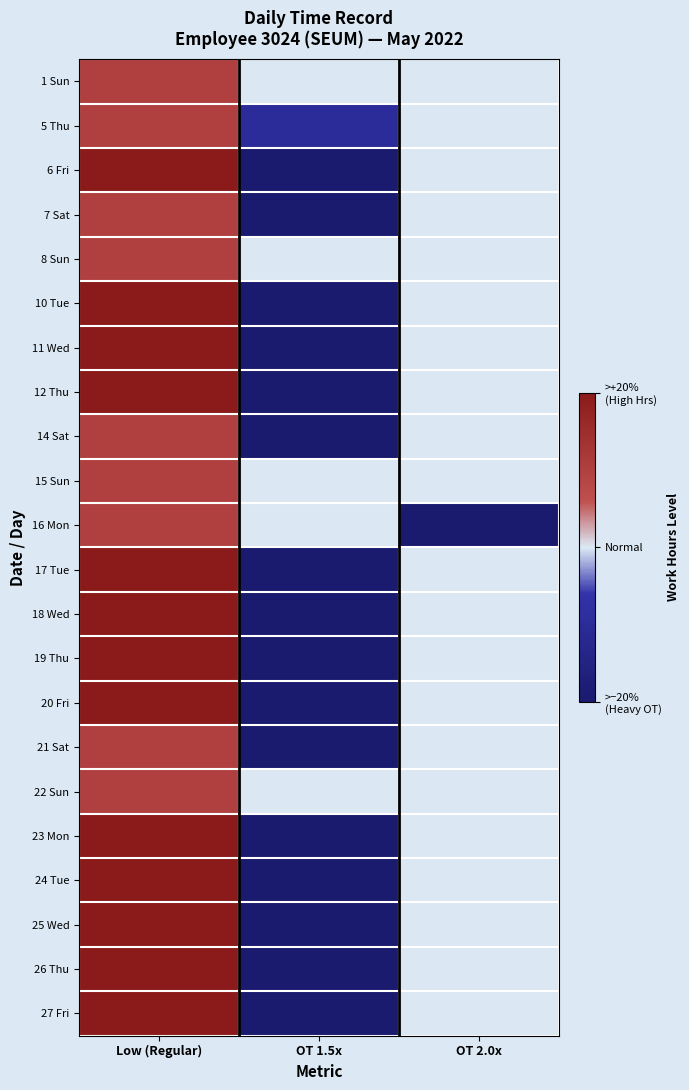

Rank the series at Low (Regular) from highest to lowest value.

6 Fri, 10 Tue, 11 Wed, 12 Thu, 17 Tue, 18 Wed, 19 Thu, 20 Fri, 23 Mon, 24 Tue, 25 Wed, 26 Thu, 27 Fri, 1 Sun, 5 Thu, 7 Sat, 8 Sun, 14 Sat, 15 Sun, 16 Mon, 21 Sat, 22 Sun